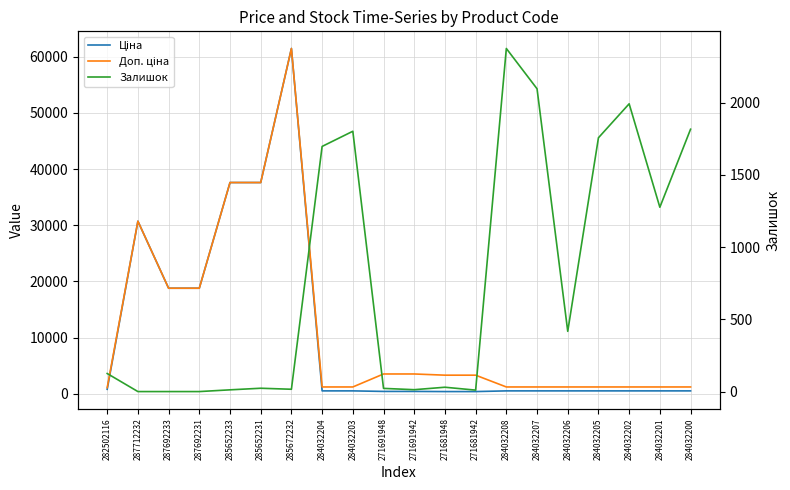

Which series has the largest range (max minus min)?

Ціна